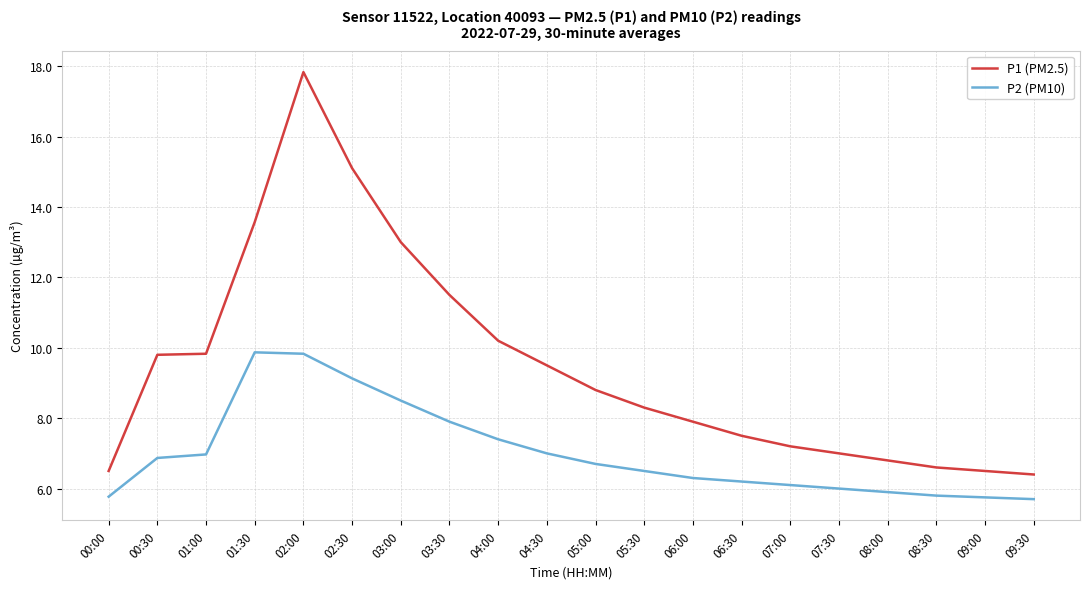

What value does the P1 (PM2.5) series have at 02:30?

15.1